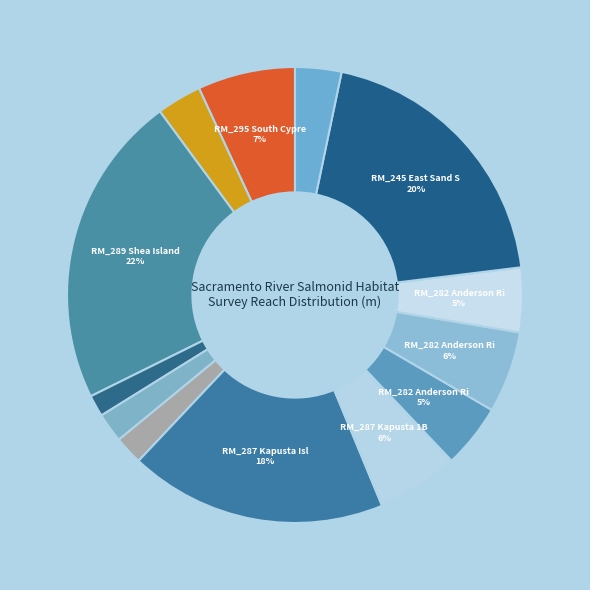

How many slices are in this pie chart?

13